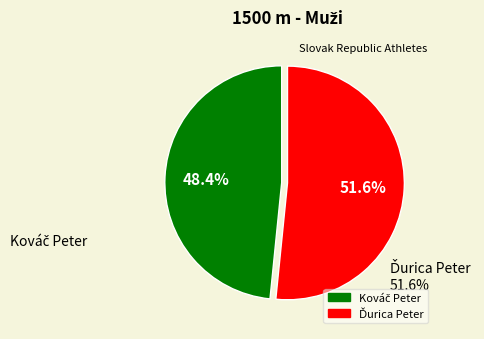

Is there any slice that represents more than half of the pie?

Yes